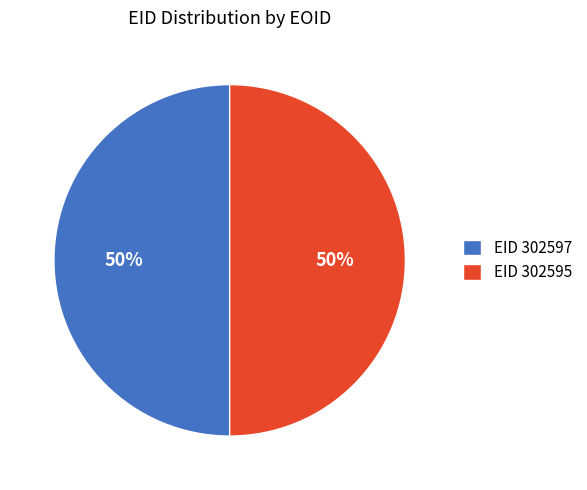

To the nearest percent, what portion does EID 302595 represent?

50%